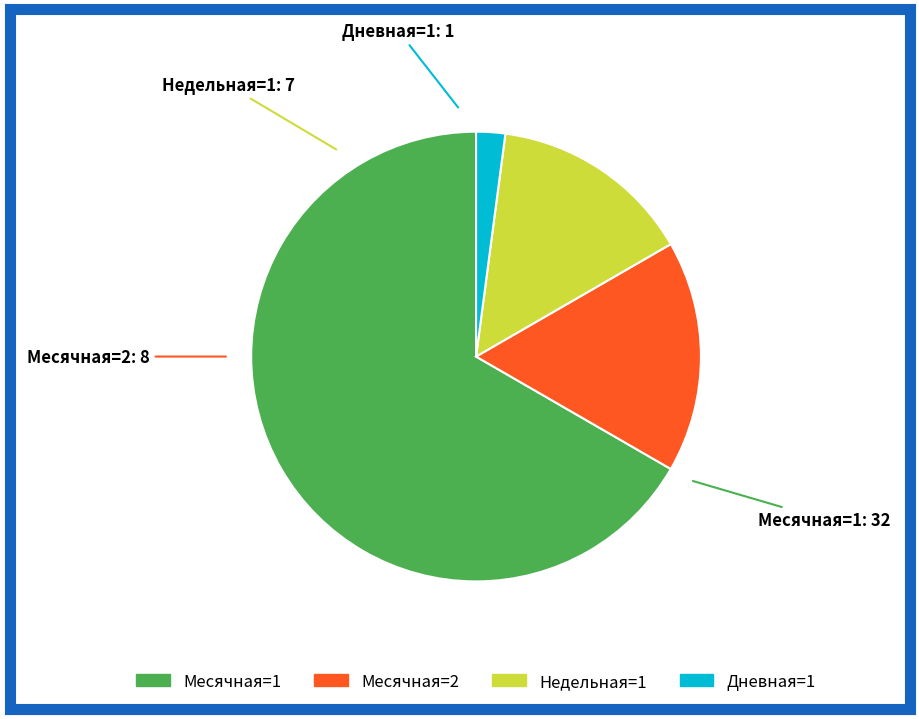

Is there any slice that represents more than half of the pie?

Yes